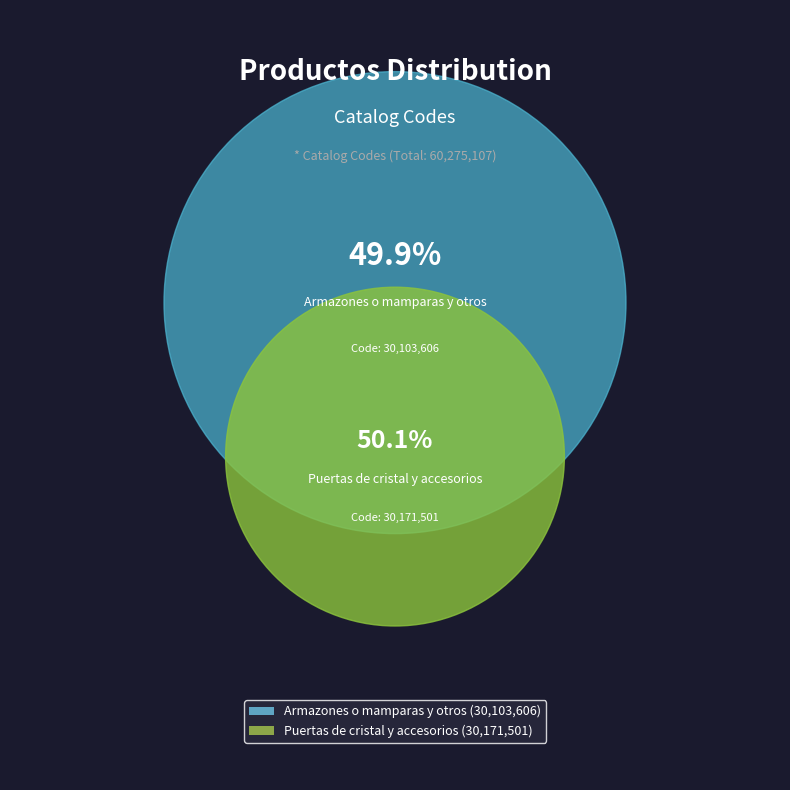

Do Armazones o mamparas y otros and Puertas de cristal y accesorios together represent more than half of the pie?

Yes